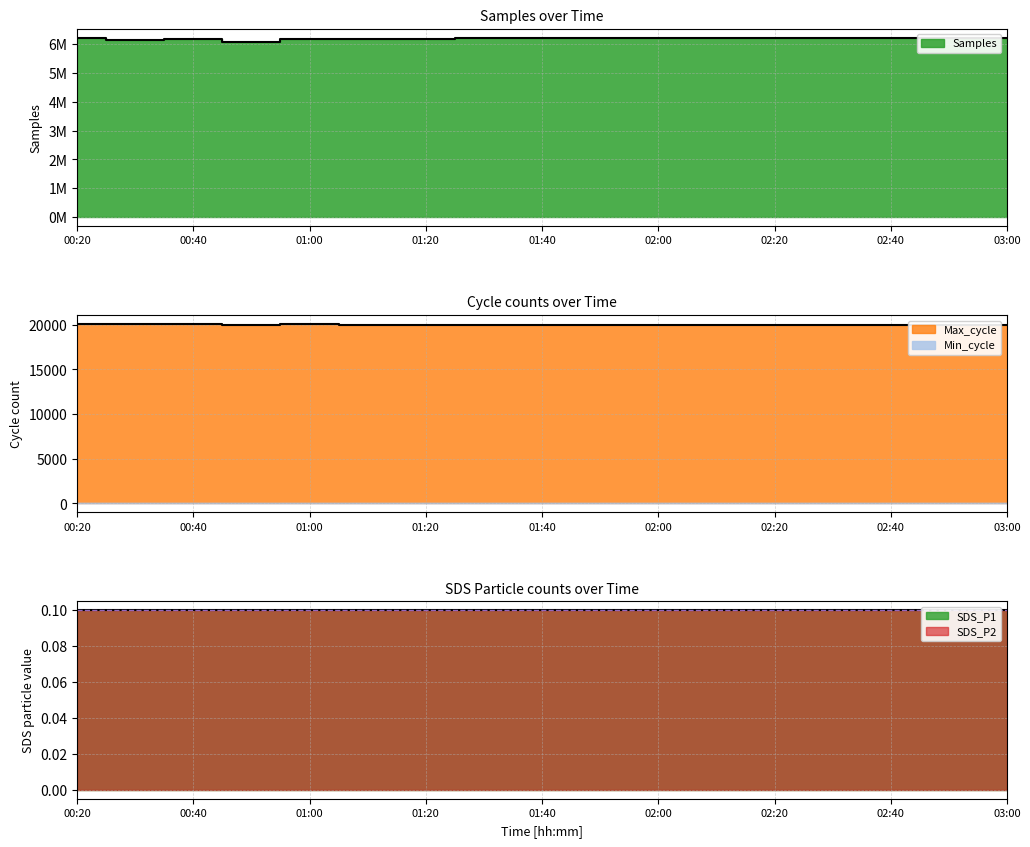

Which series has the largest range (max minus min)?

Samples